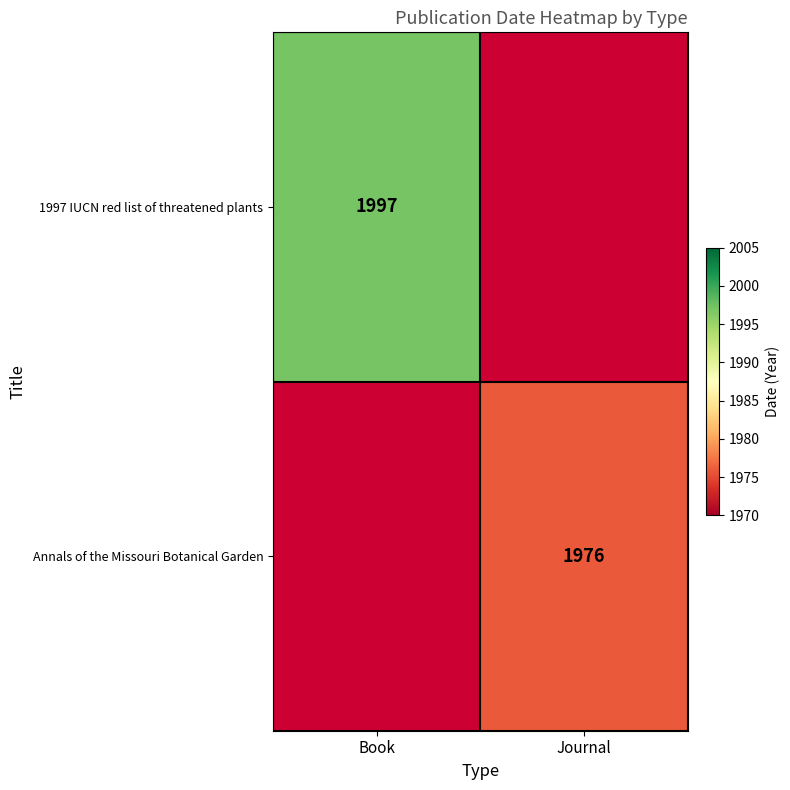

True or false: 1997 IUCN red list of threatened plants has a value of 3506 at Book.

False